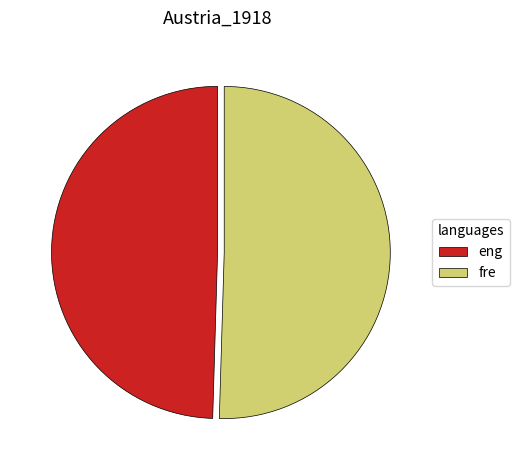

Is the sum of eng and fre greater than half?

Yes